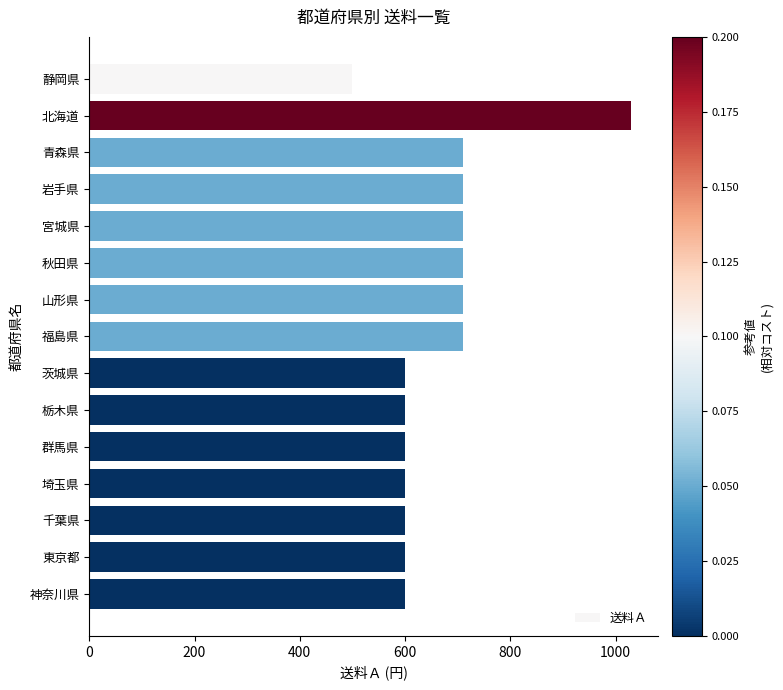

Is it true that the value at 北海道 is 1030?

True